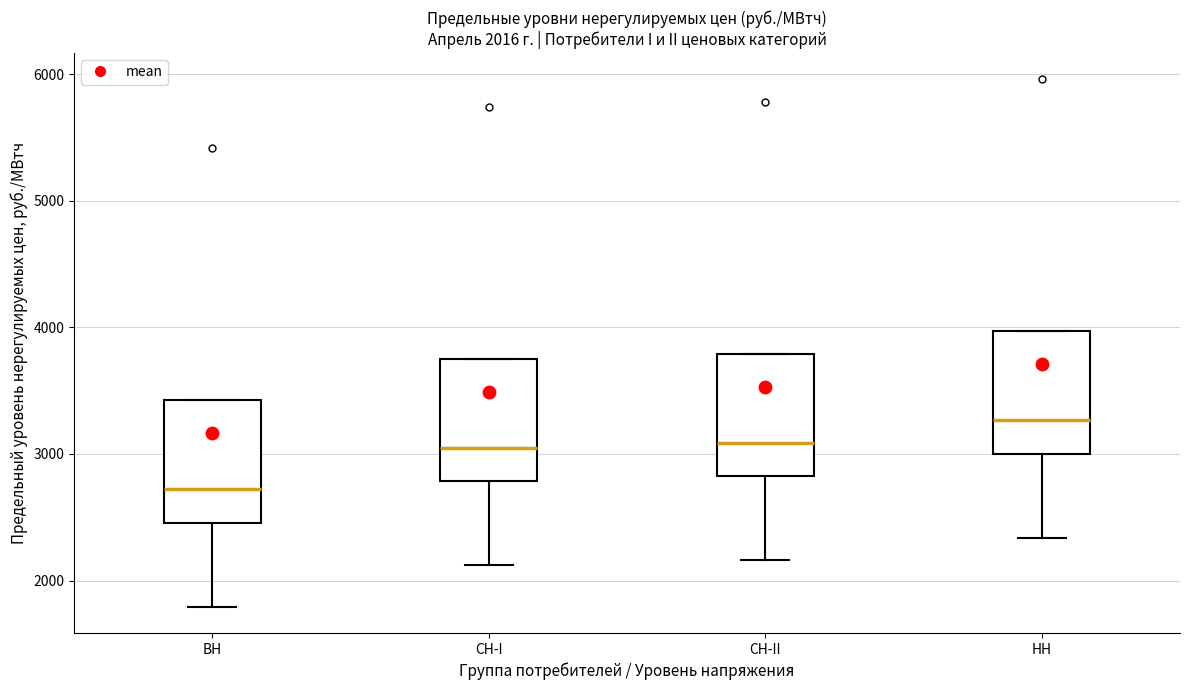

Which box has the highest median line?

НН